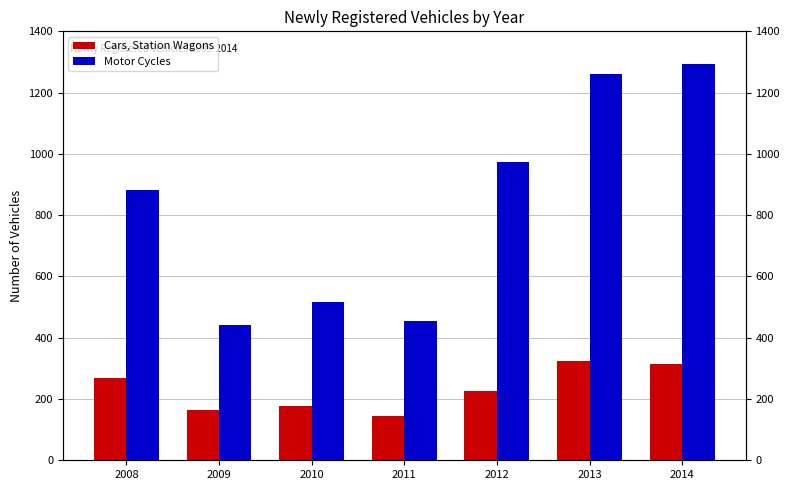

How many bars are there in total?

14